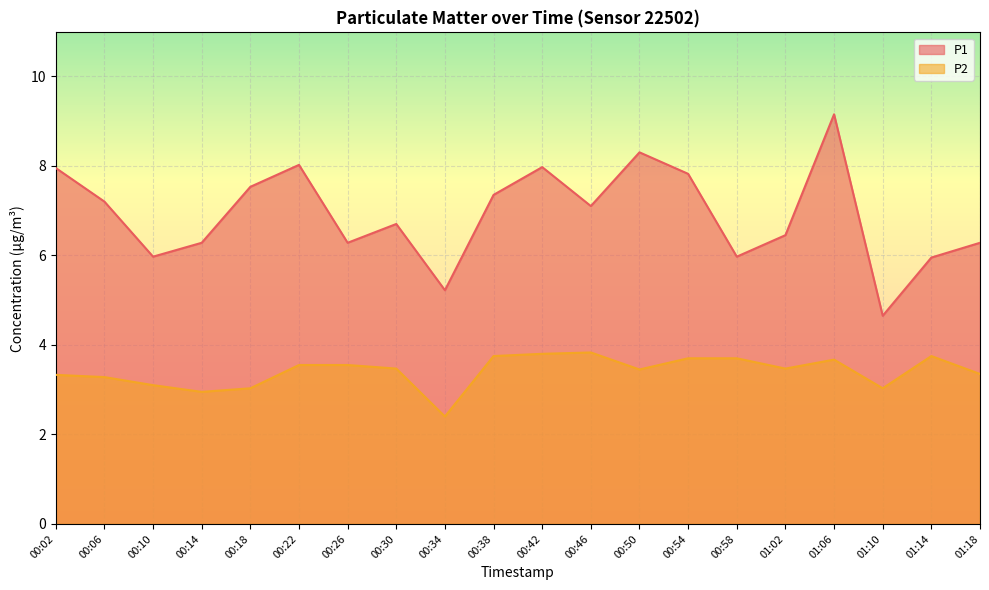

What is the average value of the P2 series?

3.4